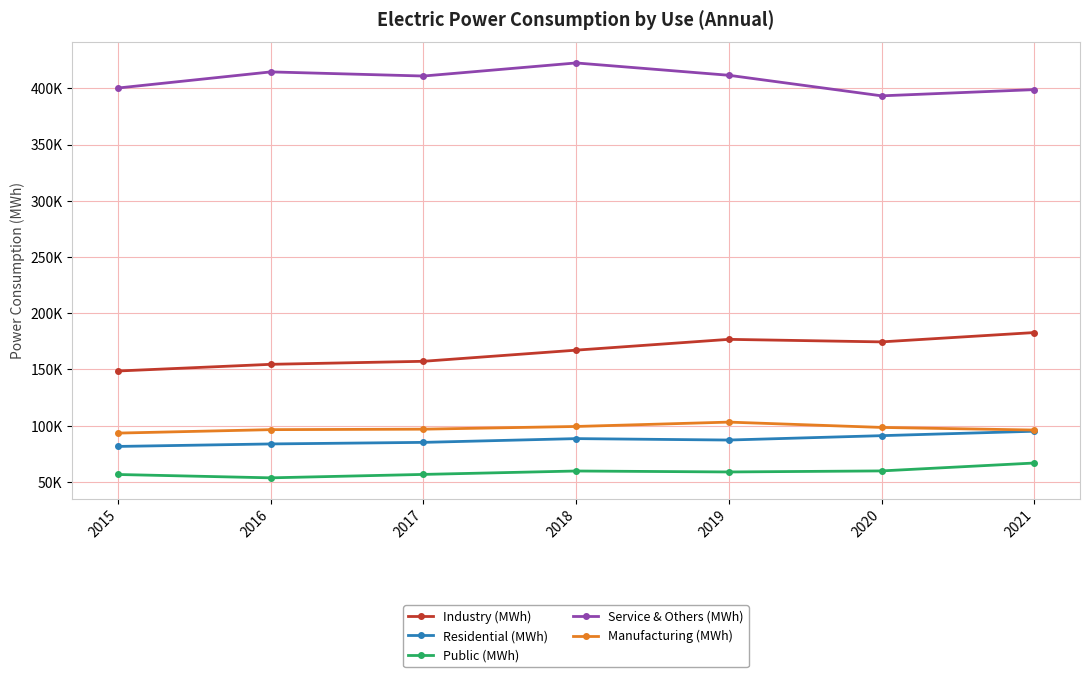

Does the chart display data point markers on the line(s)?

Yes